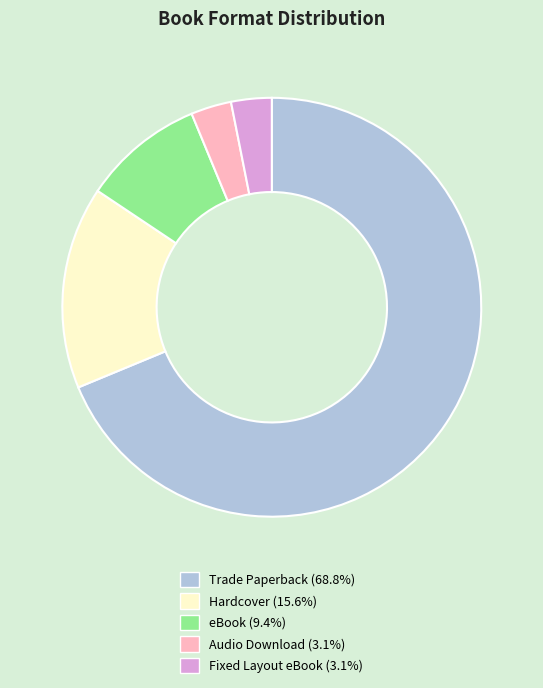

Between eBook and Trade Paperback, which is larger?

Trade Paperback